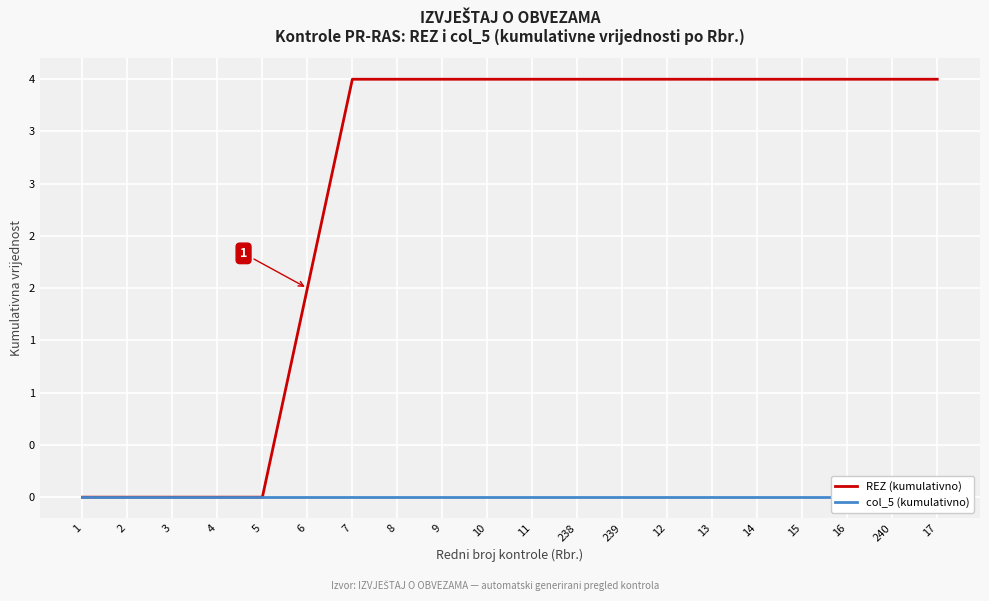

At 240, list the series in order from largest to smallest.

REZ (kumulativno), col_5 (kumulativno)